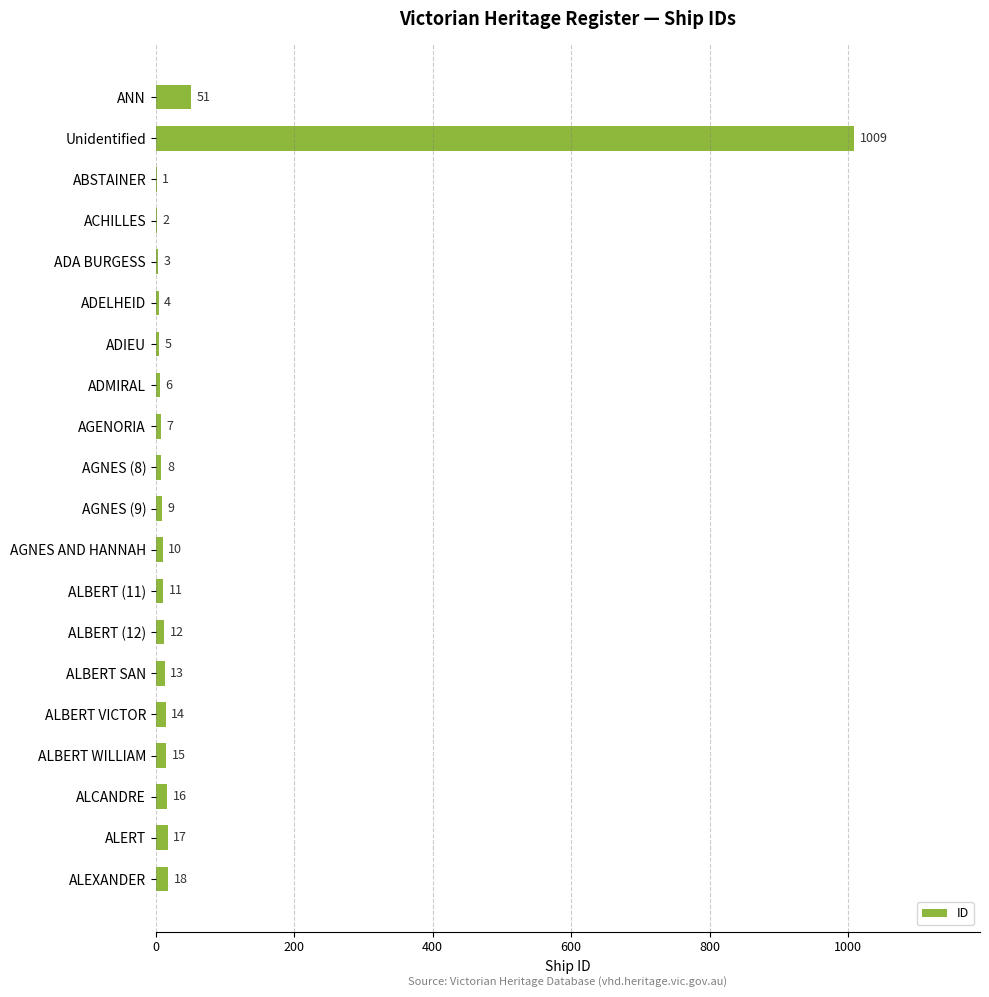

What is the sum of all values?

1231